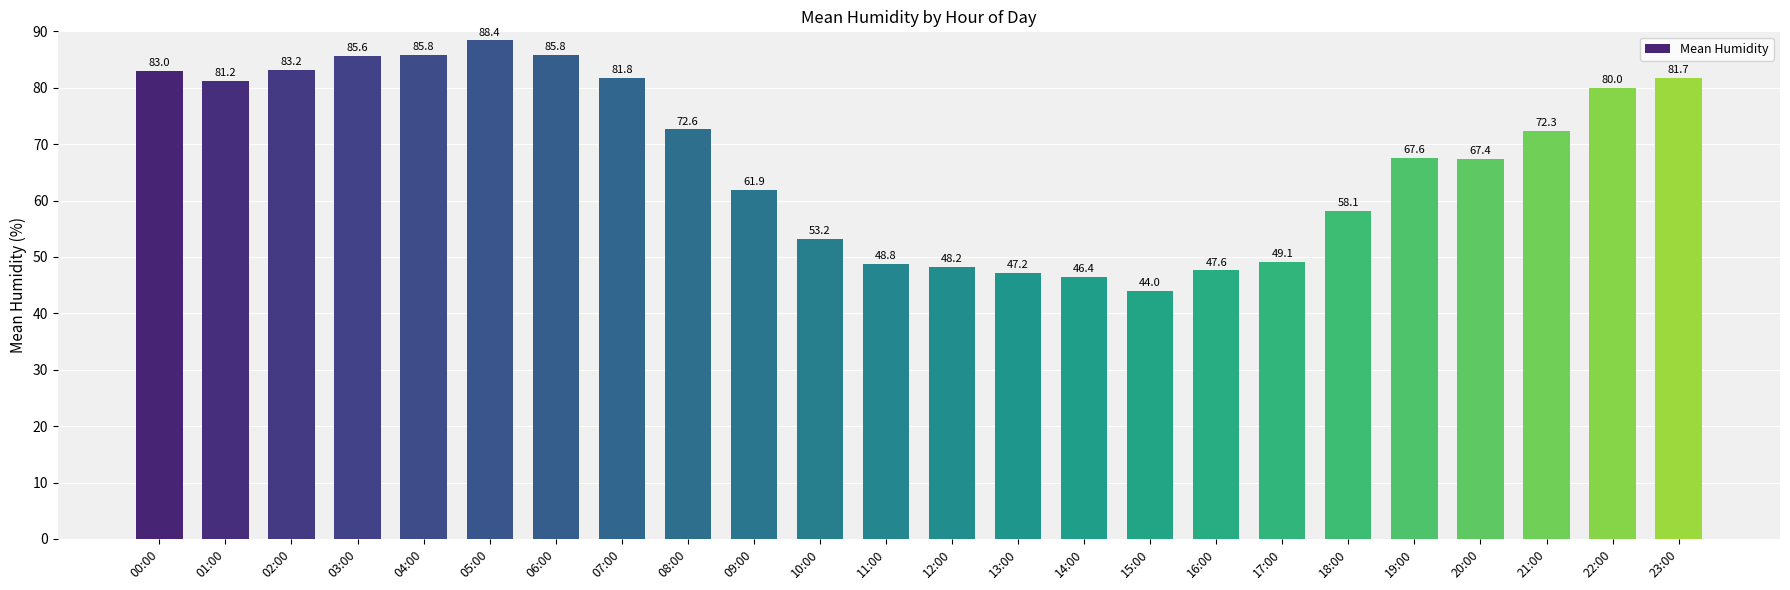

How many values are below 72?

12